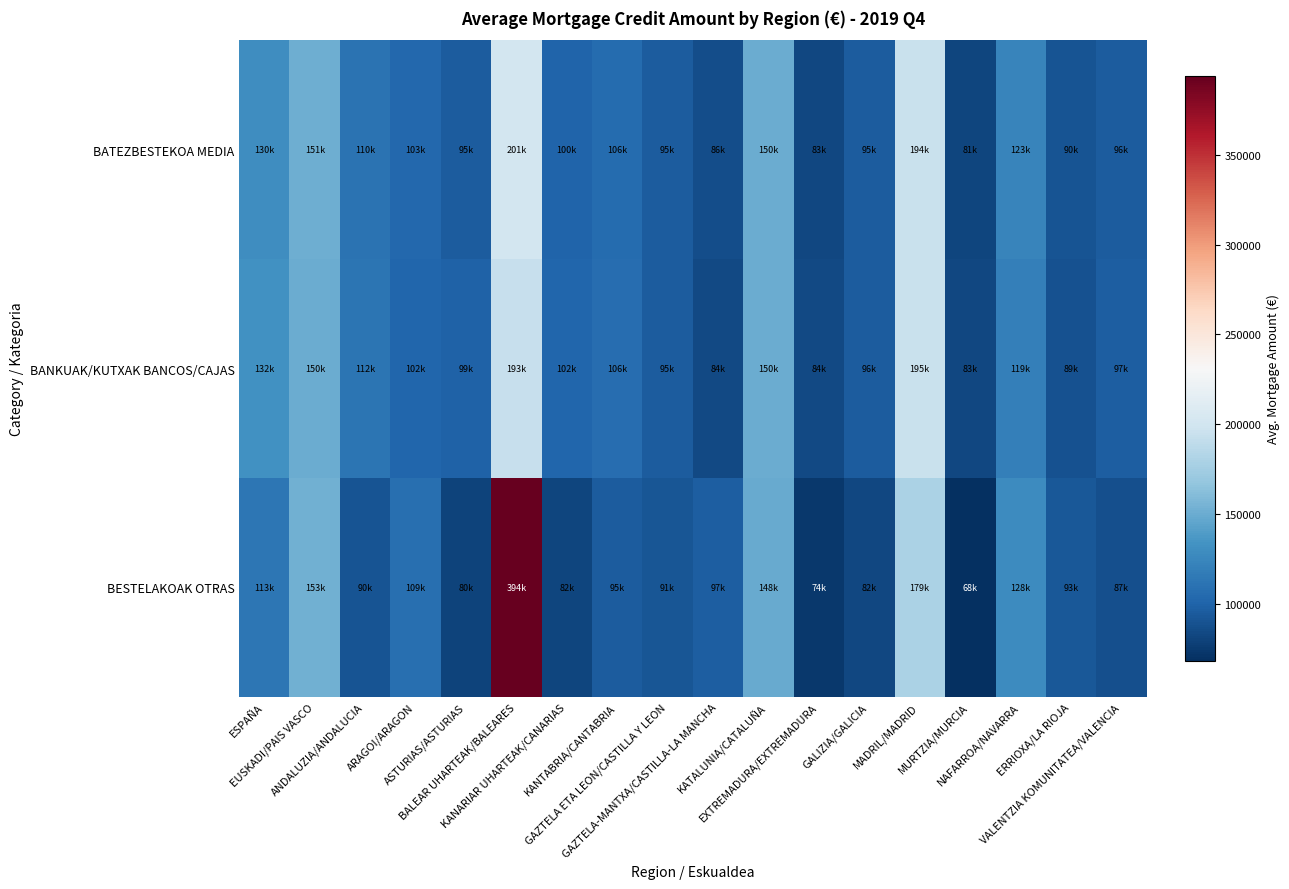

What is the spread (max minus min) of values at MADRIL/MADRID?

15982.5